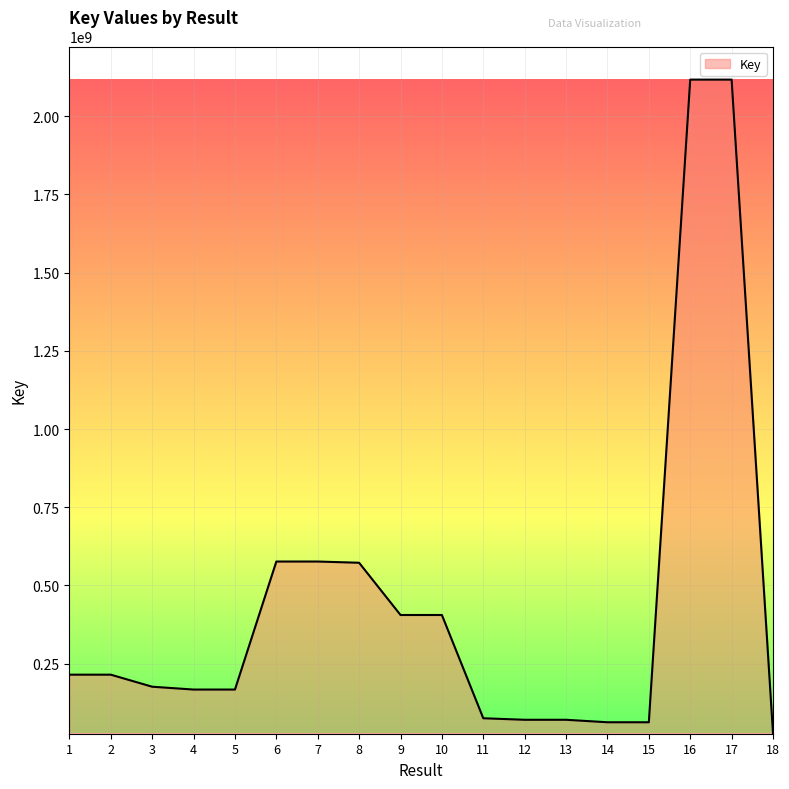

What is the sum of all values?

8082067644